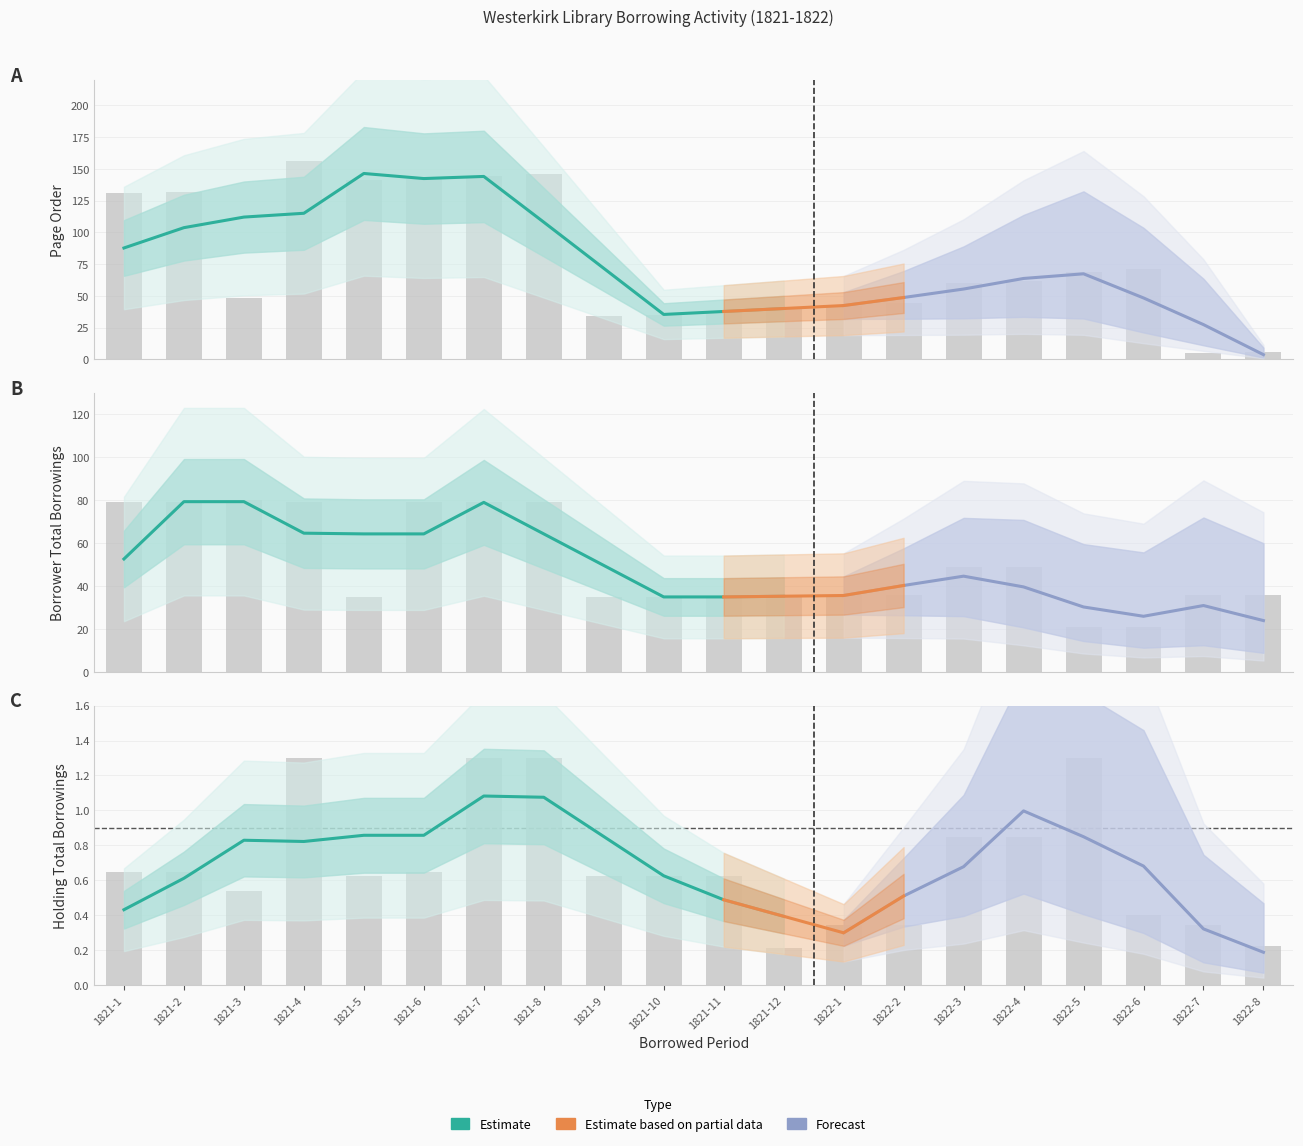

What is the sum of the Holding totalborrowings values at 1821-7 and 1822-8?

1.5